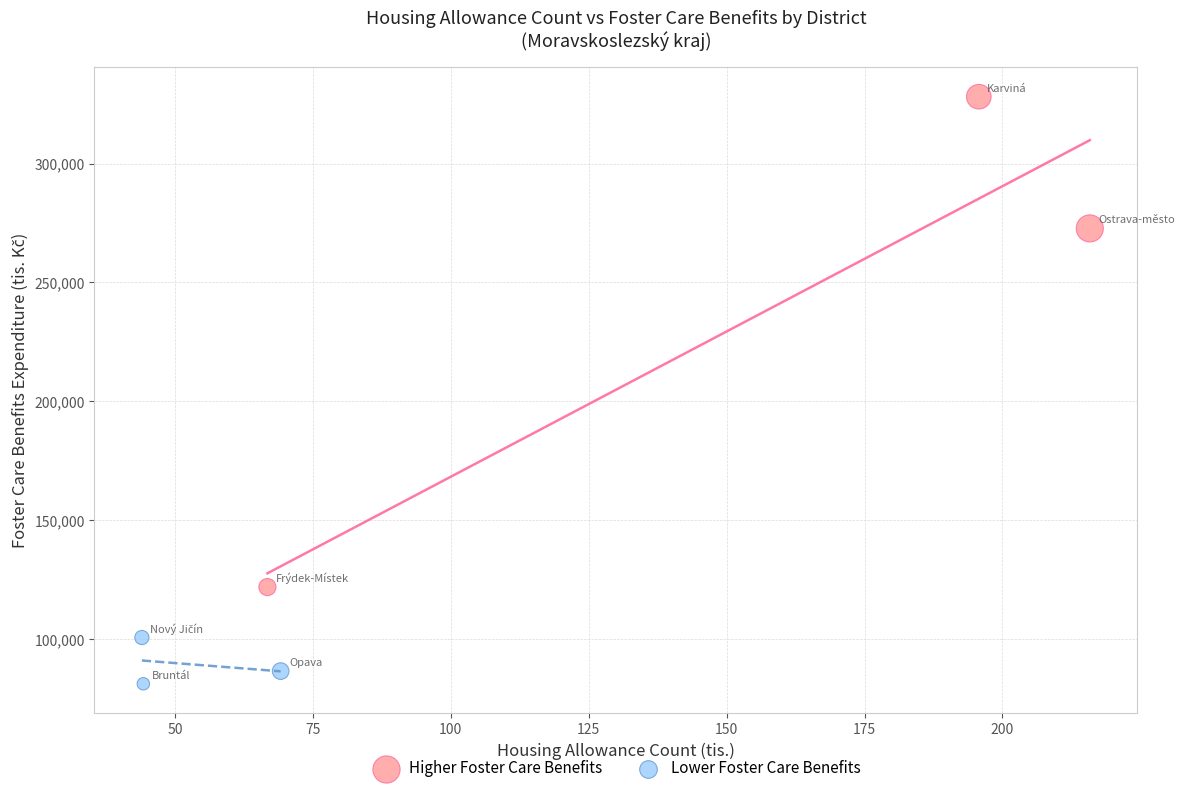

Which series contains the highest Y value?

Higher Foster Care Benefits